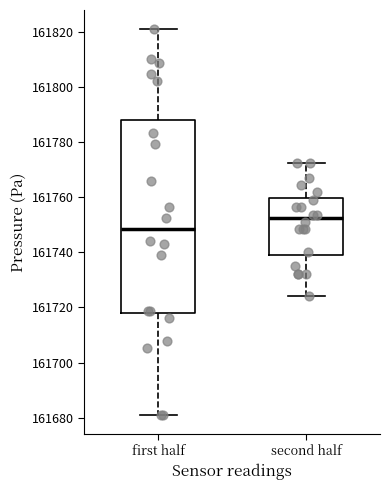

Comparing the boxes themselves (not the whiskers), which one is the tallest?

first half